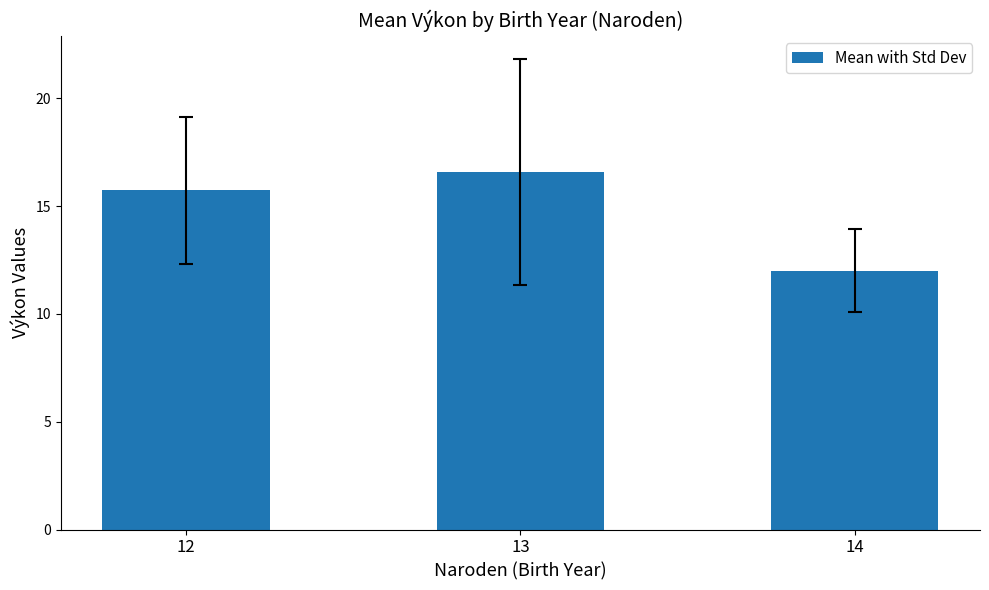

Count the number of data series in this chart.

1